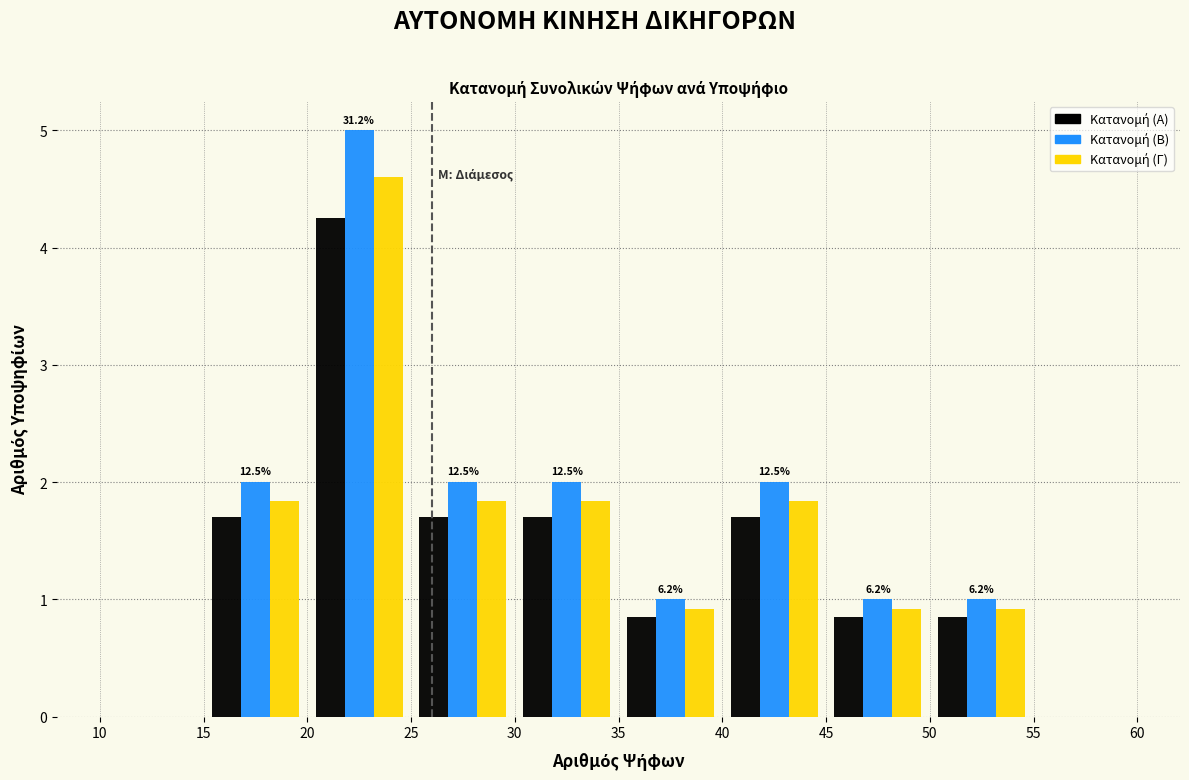

In the Κατανομή (Α) series, which range on the x-axis has the tallest bar?

20 to 25